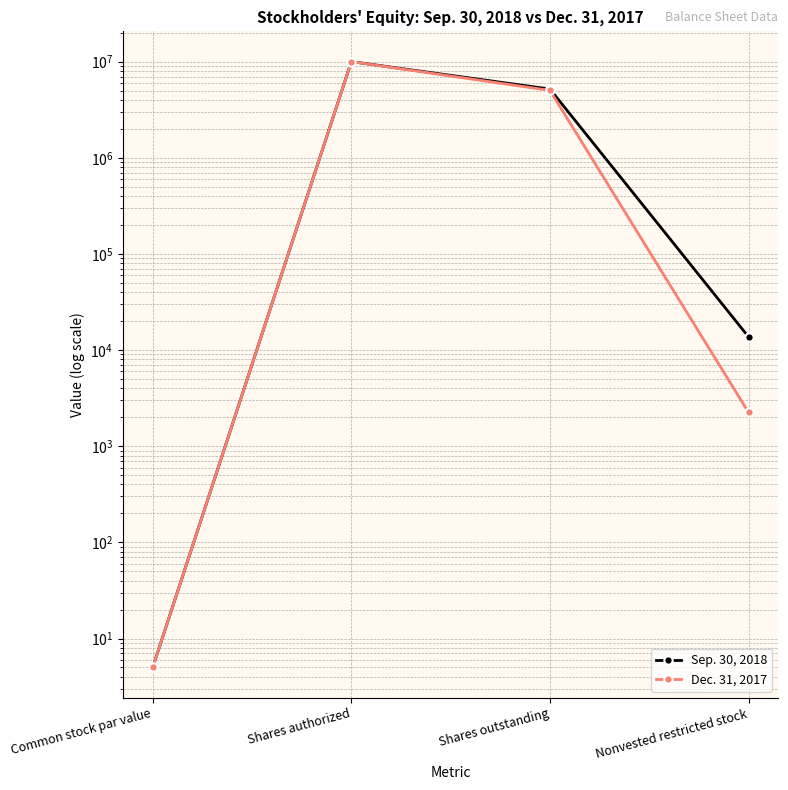

What is the total value across all series at Shares outstanding?

10203119